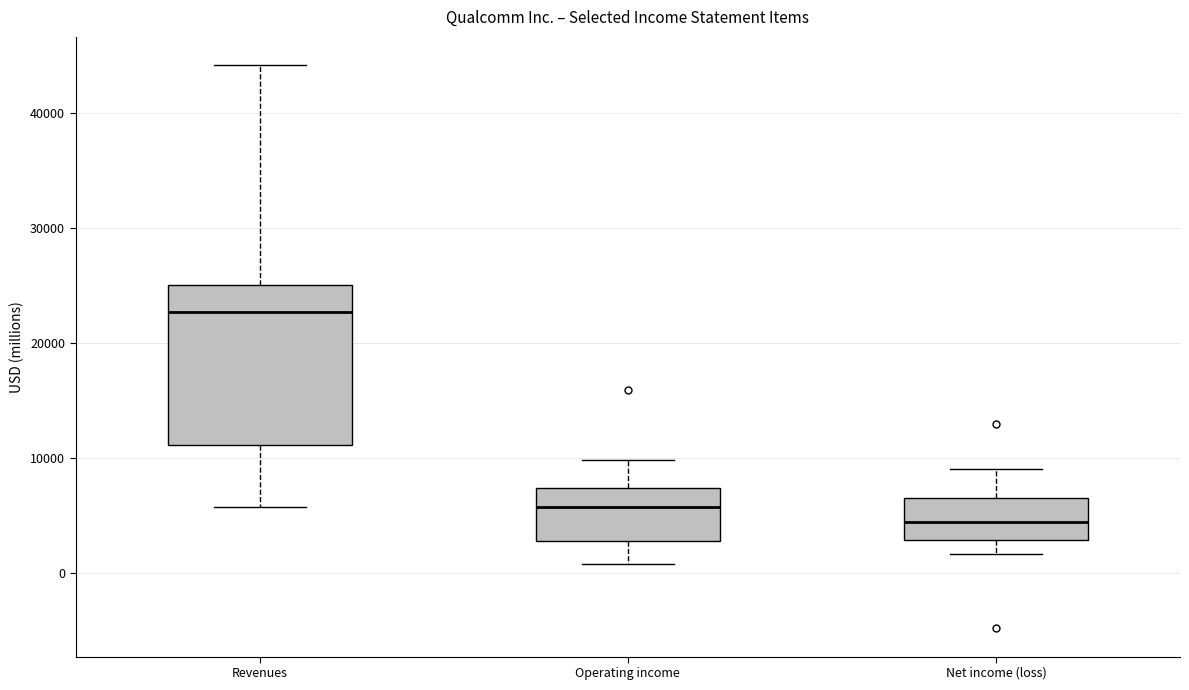

Reading left to right, read every box against the y-axis: the position of its median line, the range the box covers, and the ends of its whiskers. The values are not printed on the chart, so give them approximately, as read against the axis.

Revenues: median 23000, box 11000 to 25000, whiskers 6000 to 44000
Operating income: median 6000, box 3000 to 7000, whiskers 1000 to 10000
Net income (loss): median 4000, box 3000 to 6000, whiskers 2000 to 9000